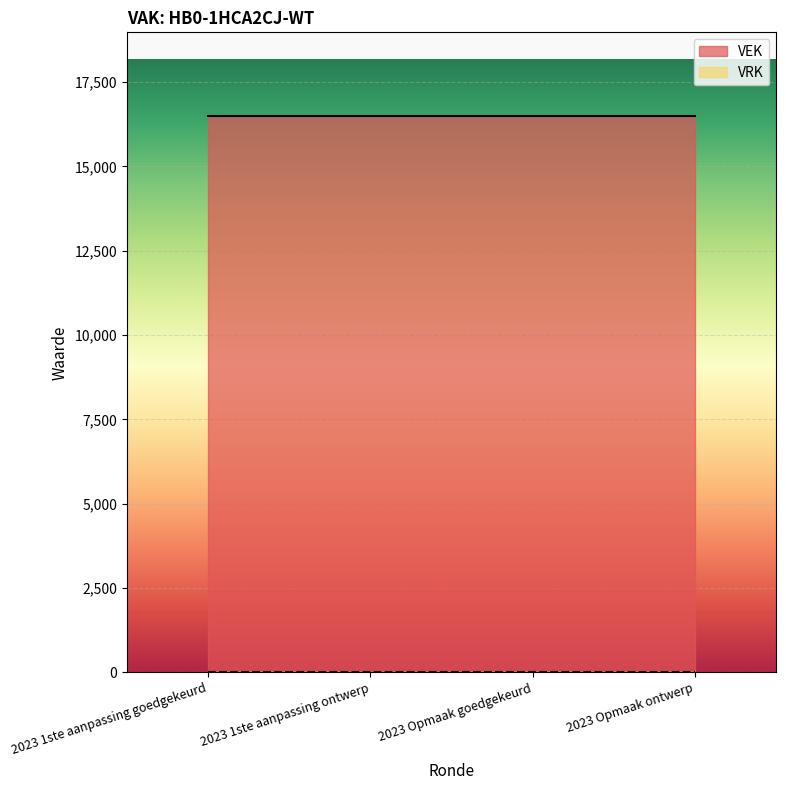

What is the difference between the highest and lowest values at 2023 Opmaak ontwerp?

16500